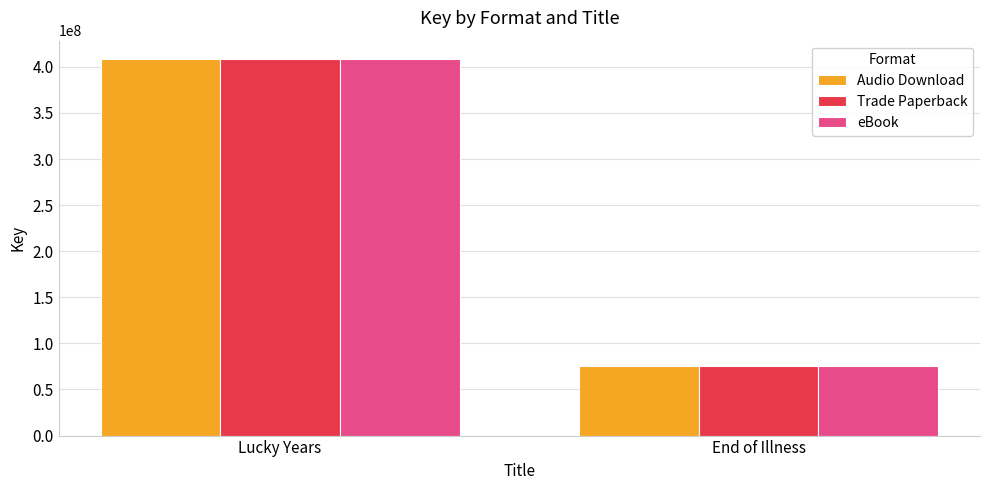

What are all the series names shown in the legend?

Audio Download, Trade Paperback, eBook